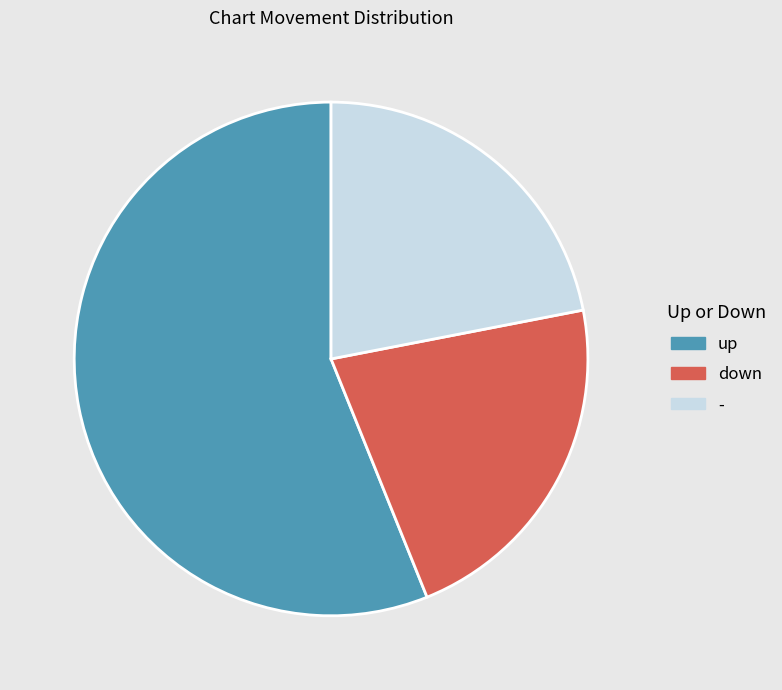

Is it true that down is 30% of the pie?

False